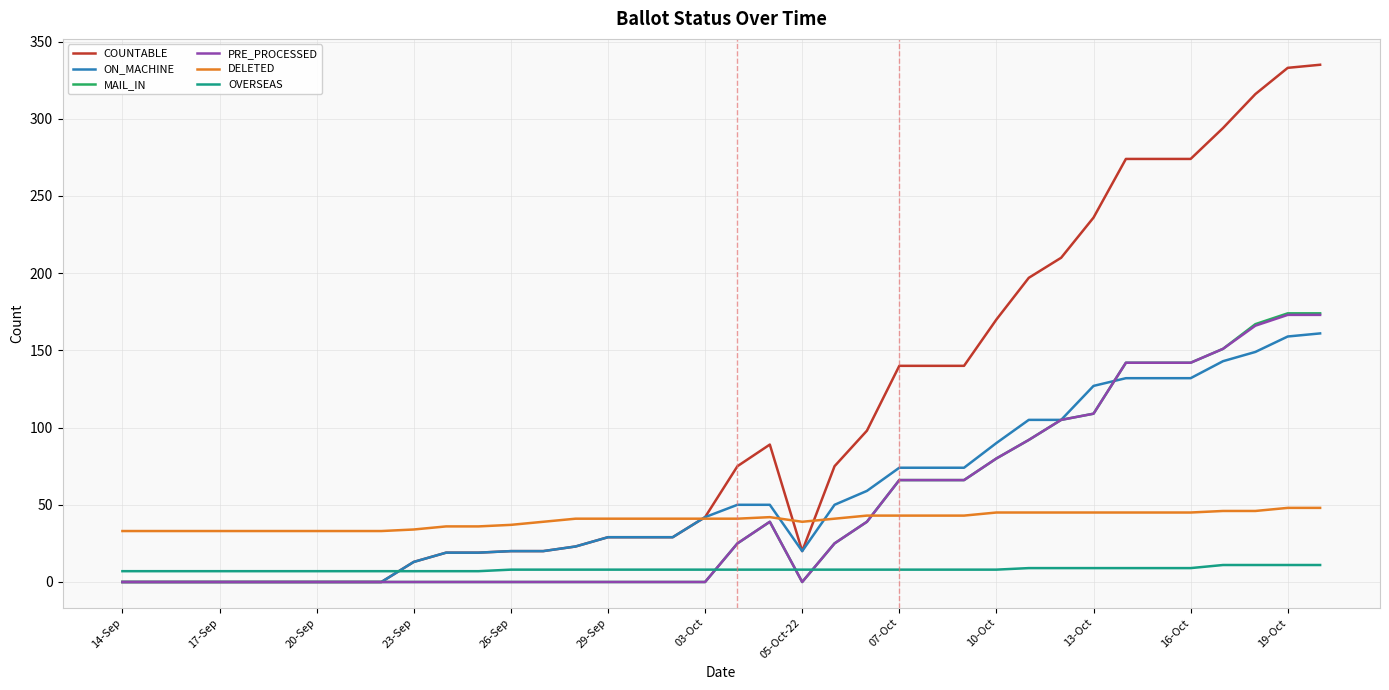

True or false: DELETED and OVERSEAS cross at least once.

False